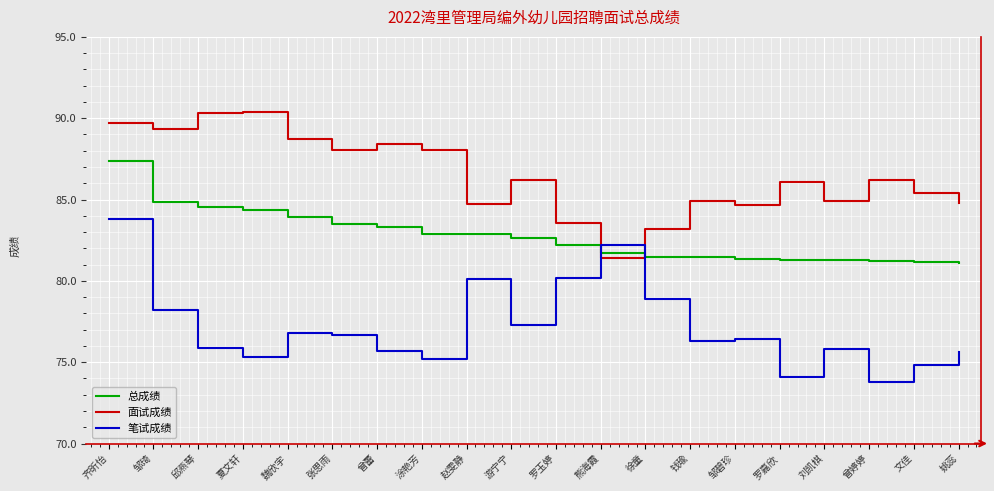

What are all the series names shown in the legend?

总成绩, 面试成绩, 笔试成绩